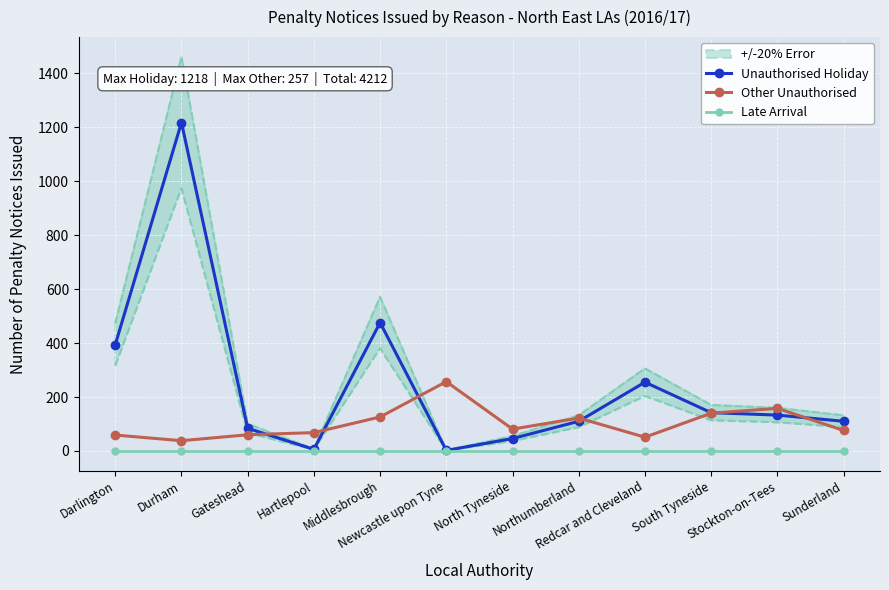

Is this an area chart (filled region under the line)?

No